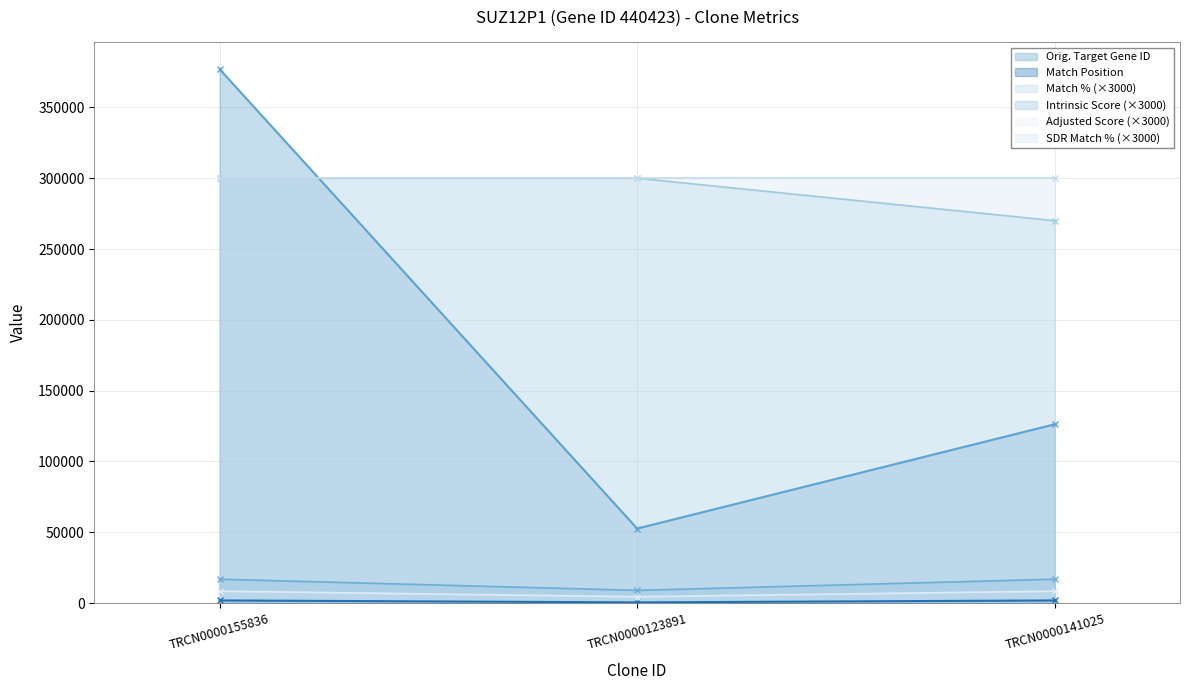

What is the label of the 2nd point from the left?

TRCN0000123891